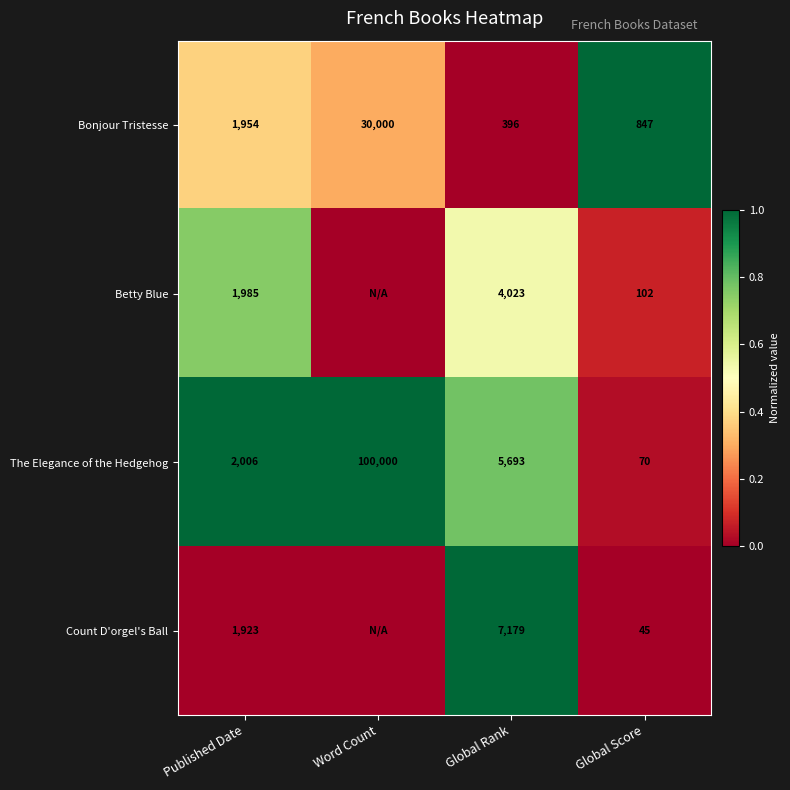

Which series changed the most between Published Date and Global Score?

The Elegance of the Hedgehog